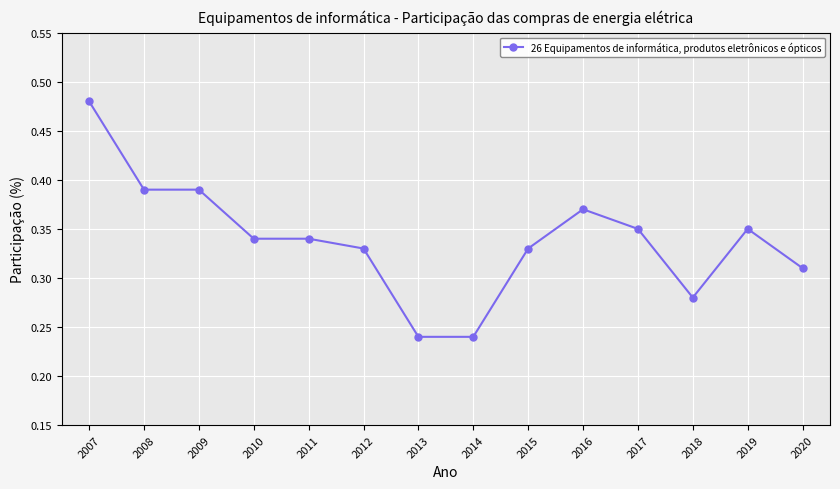

Does the chart display data point markers on the line(s)?

Yes